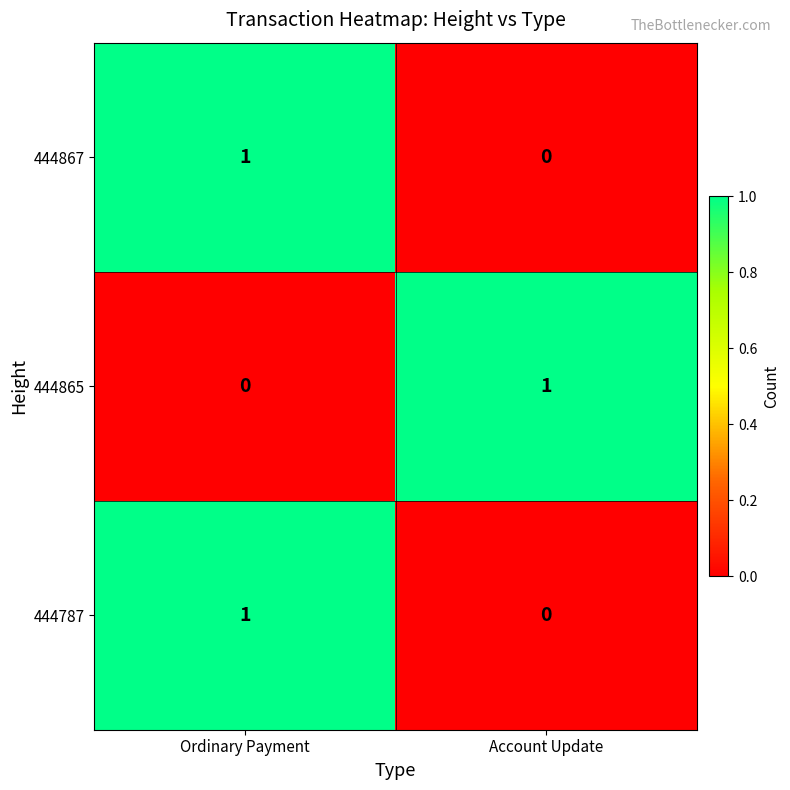

True or false: 444865 has a value of 0 at Ordinary Payment.

True